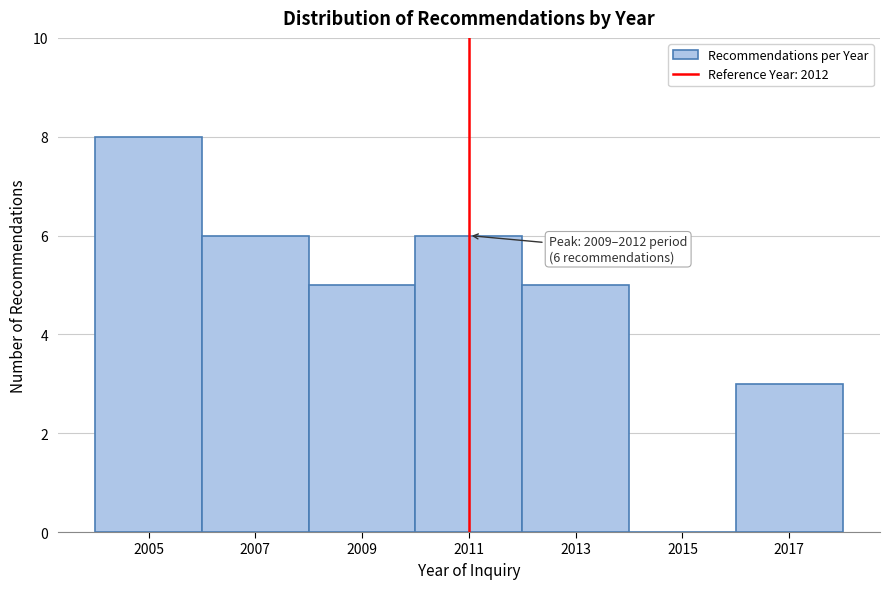

Reading left to right, list all the values displayed in this chart.

2005=8	2007=6	2009=5	2011=6	2013=5	2015=0	2017=3